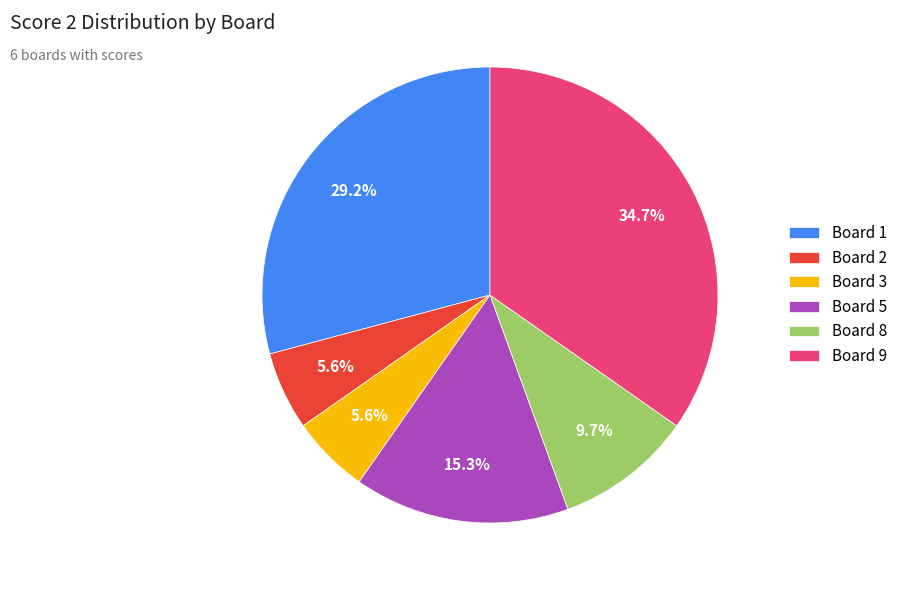

To the nearest percent, what is the difference between the largest and smallest slice percentages?

29%